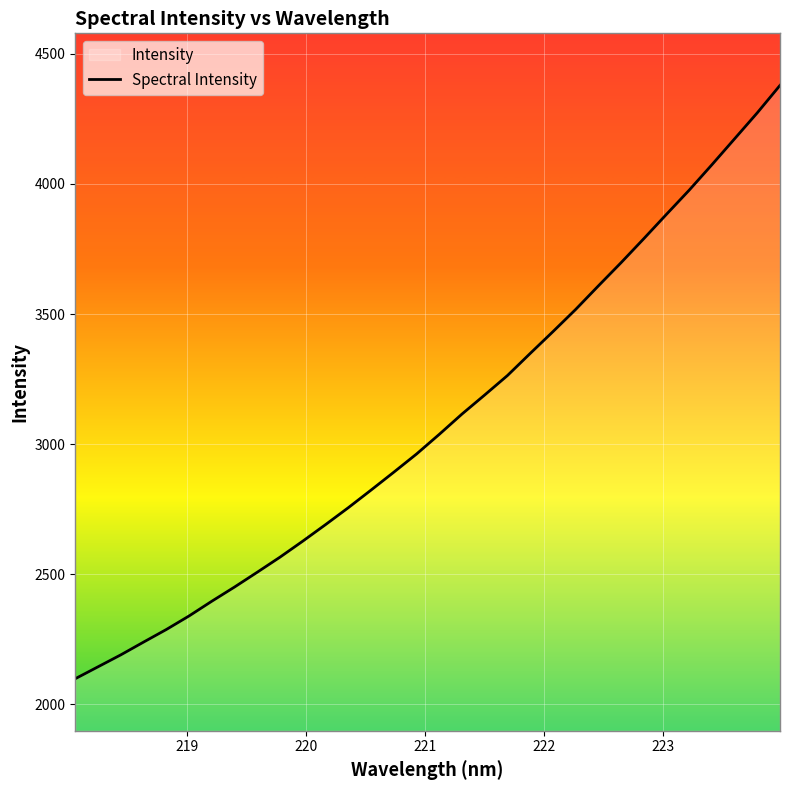

What is the maximum value shown in the chart?

4378.5